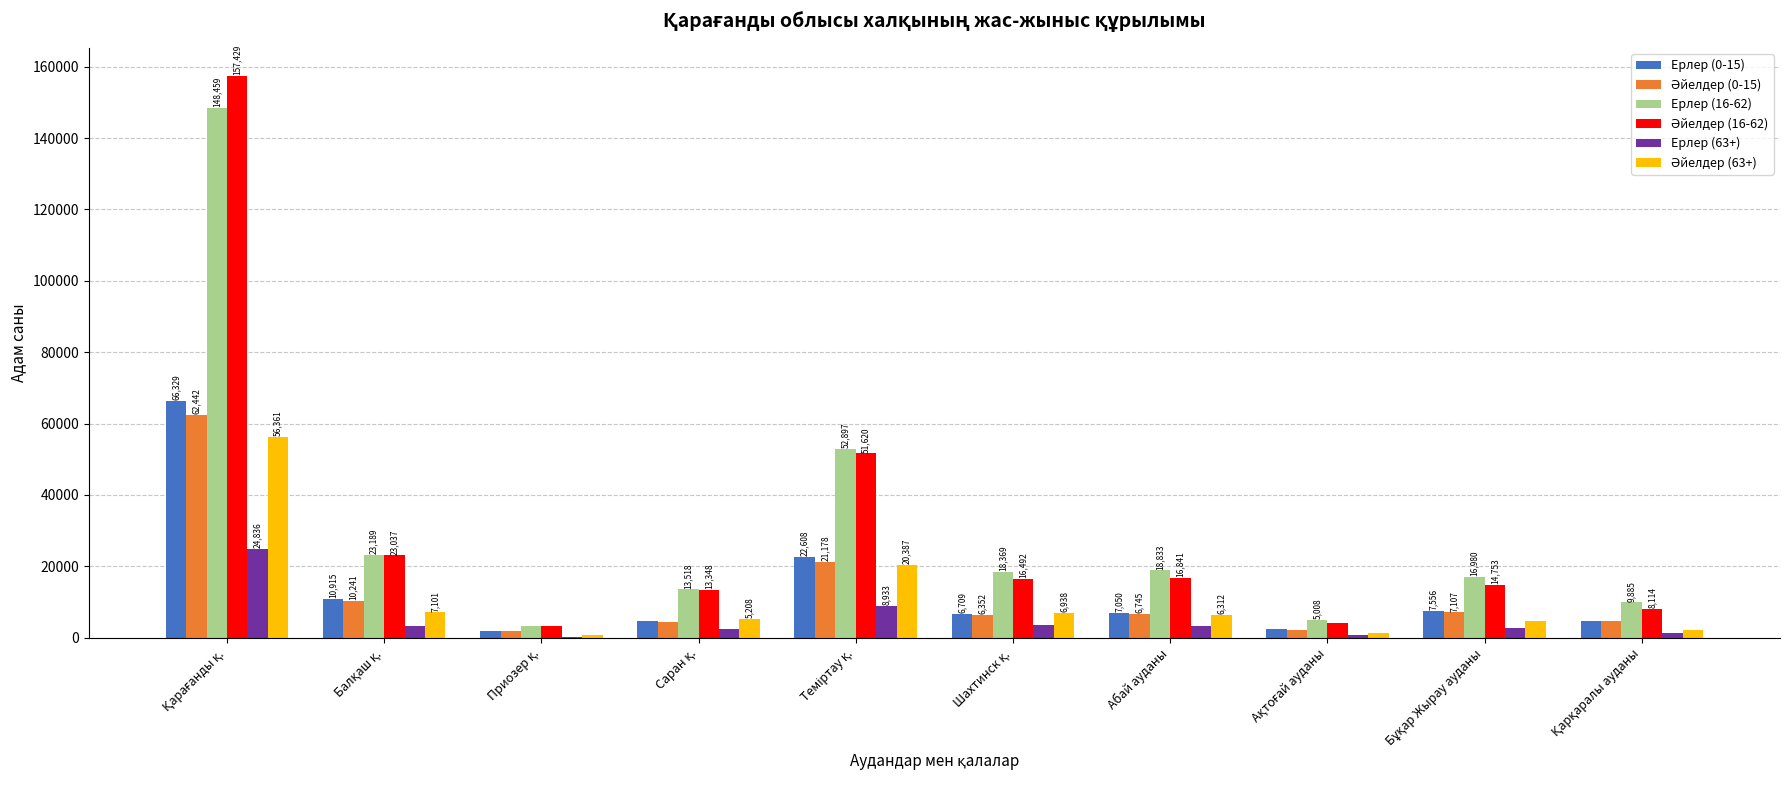

What is the sum of all Ерлер (0-15) values?

134967